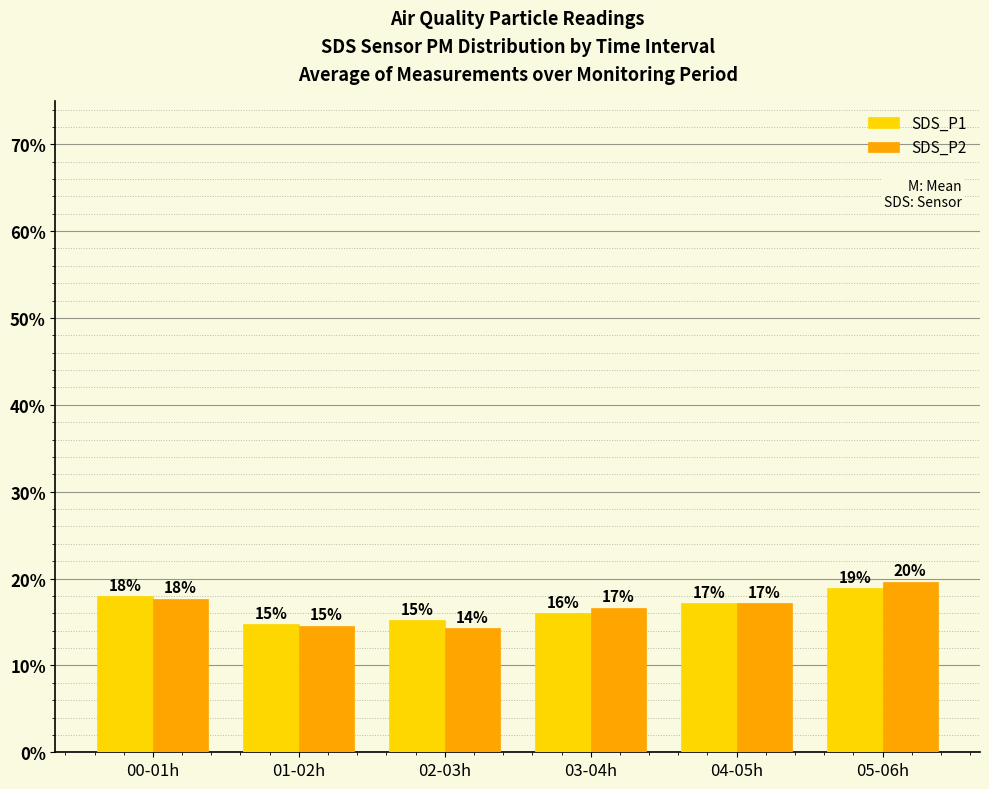

Which series has the largest total across all categories?

SDS_P1